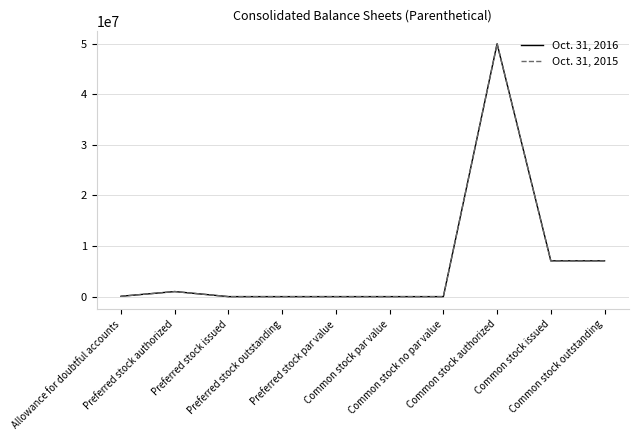

What is the greatest value displayed?

50000000